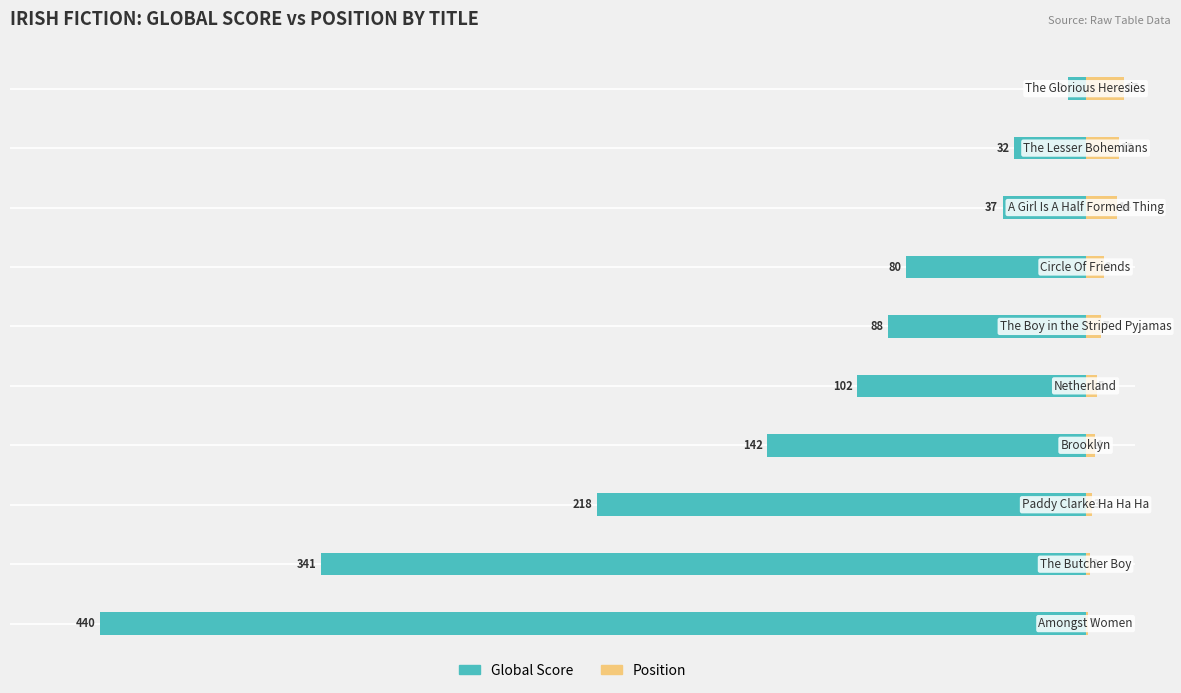

What value does the Position series have at 3?

4